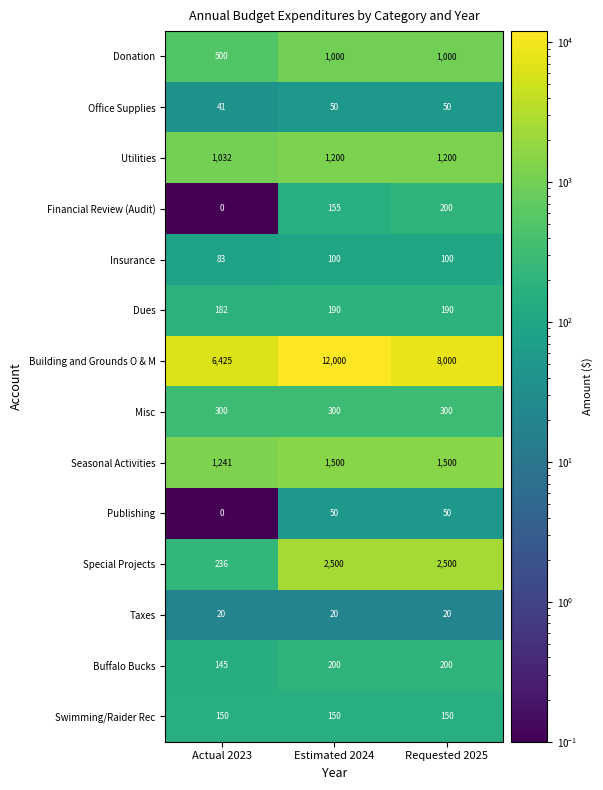

What is the total value across all series at Requested 2025?

15460